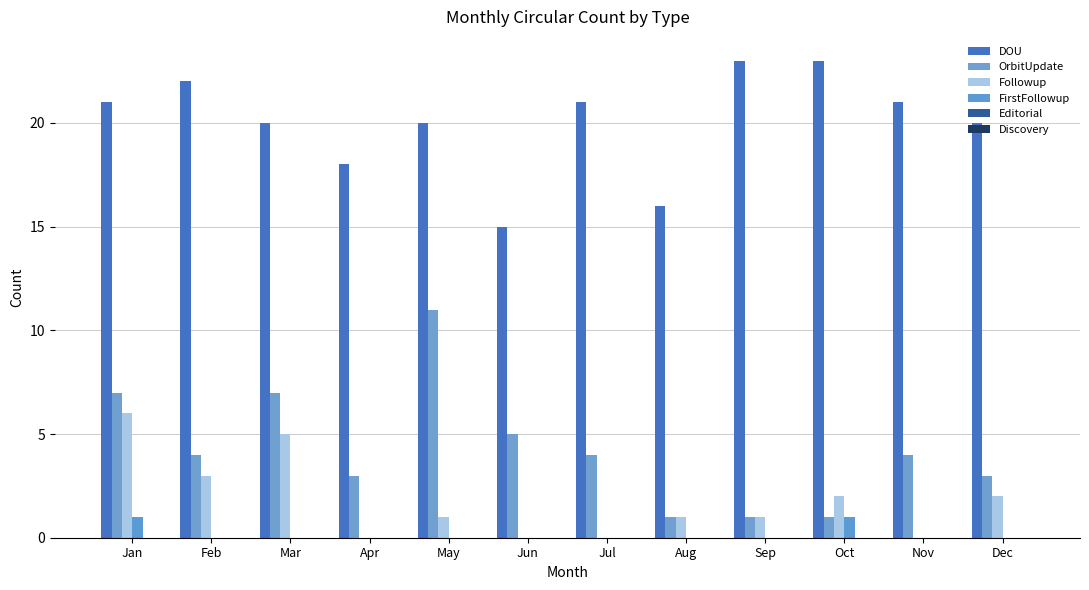

How many series are shown in this chart?

4